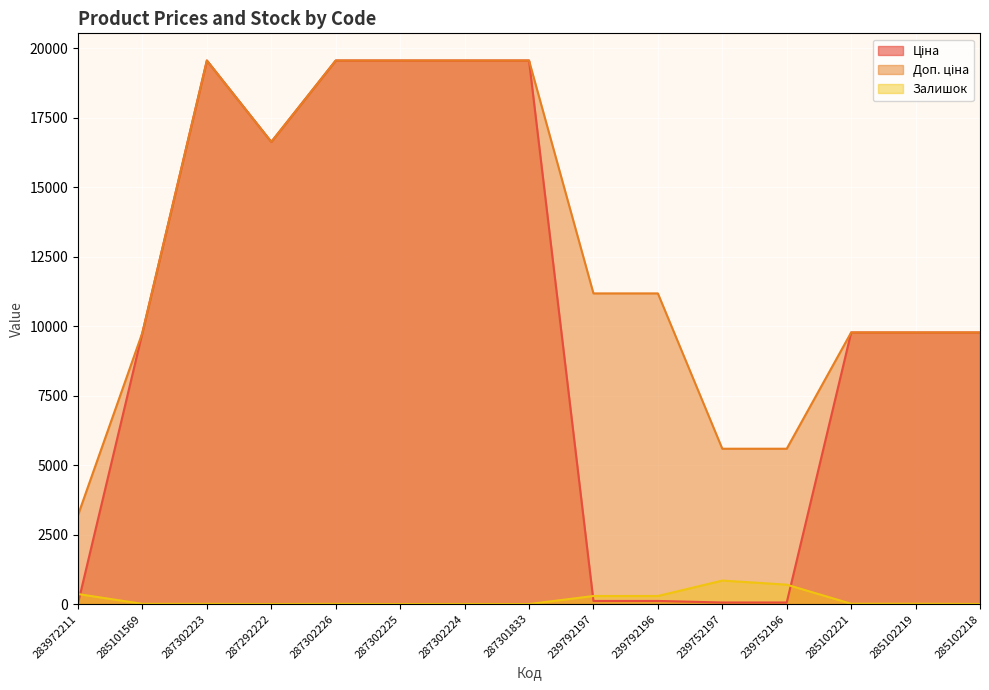

What is the maximum value shown in the chart?

19564.9